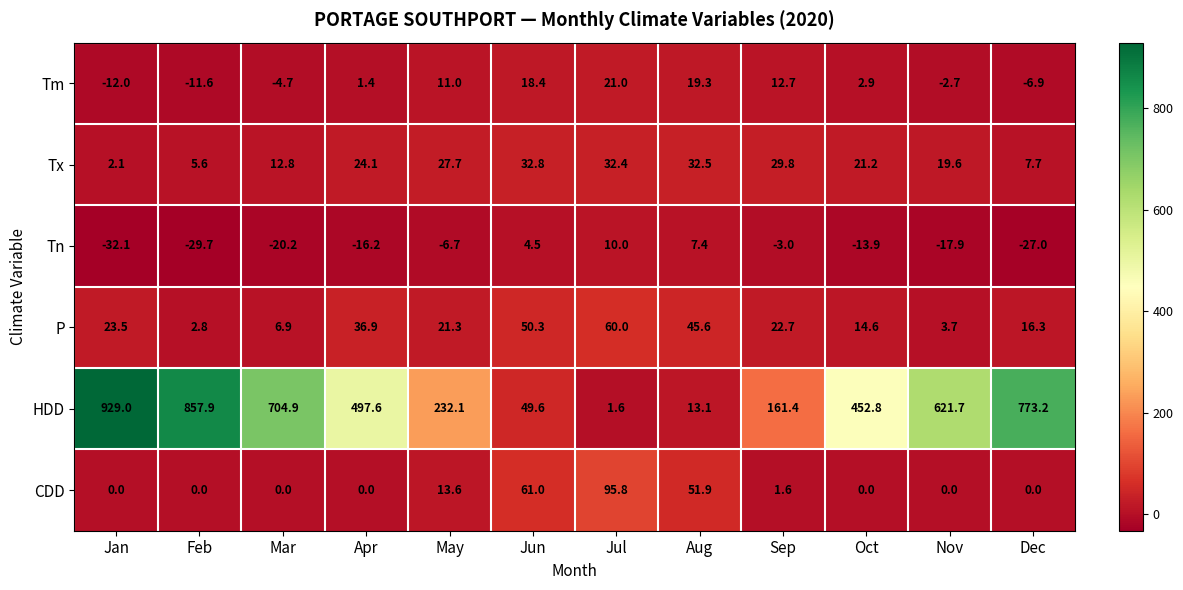

What is the smallest value displayed?

-32.1